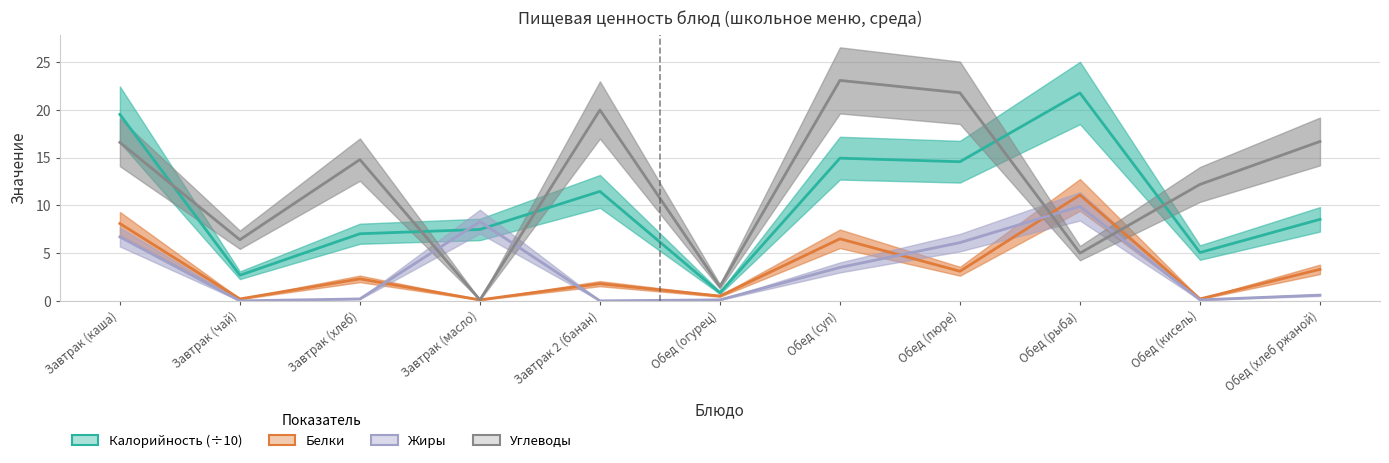

Which series changed the most between Завтрак 2 (банан) and Обед (огурец)?

Углеводы